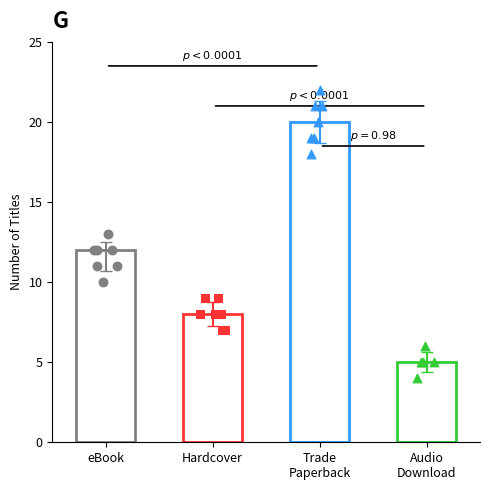

What is the ratio of the value at Trade Paperback to the value at Audio Download?

4.0